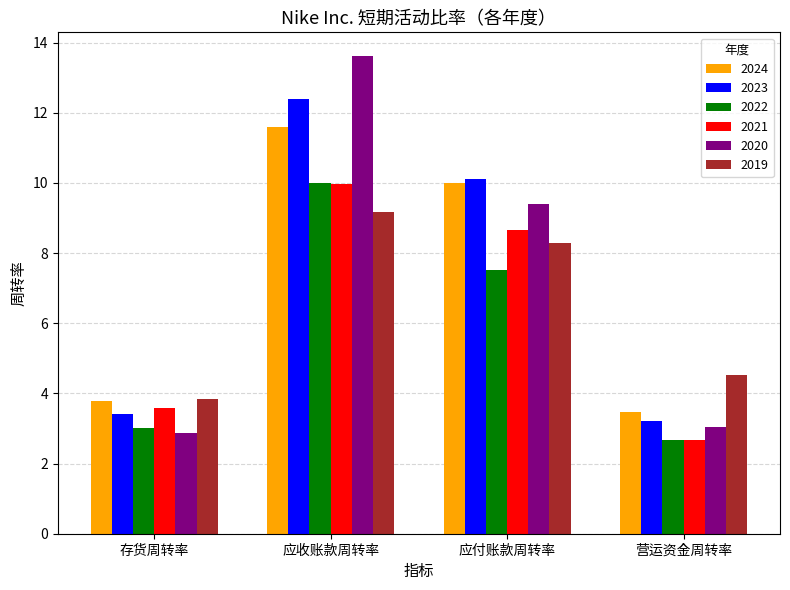

Read the 2021 value at 存货周转率.

3.6